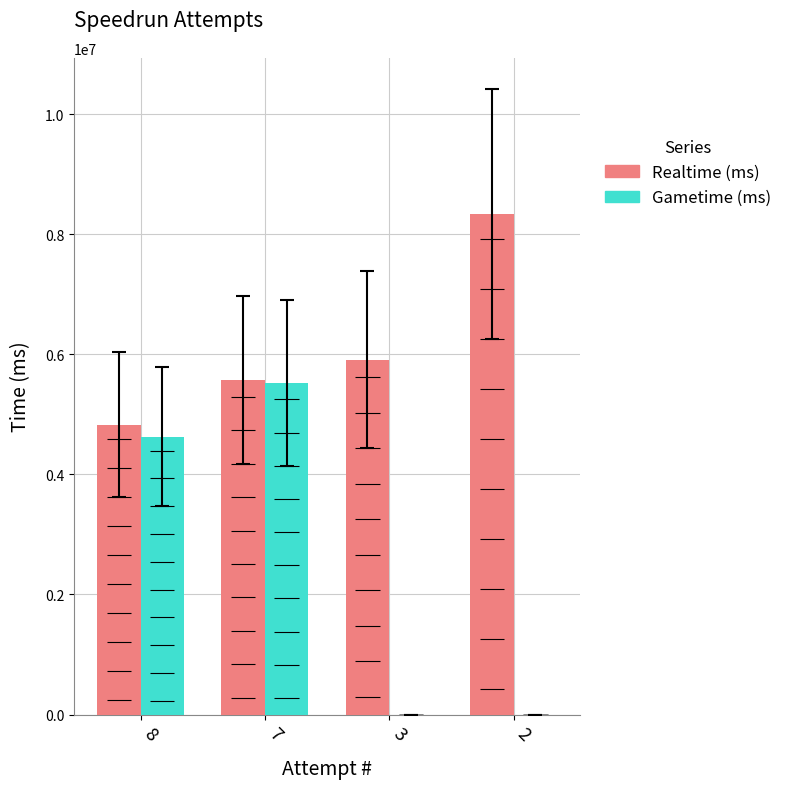

Reading right to left, list all the values displayed in this chart.

Realtime (ms): 2=8337397	3=5912746	7=5573585	8=4830367
Gametime (ms): 2=0	3=0	7=5526700	8=4627638